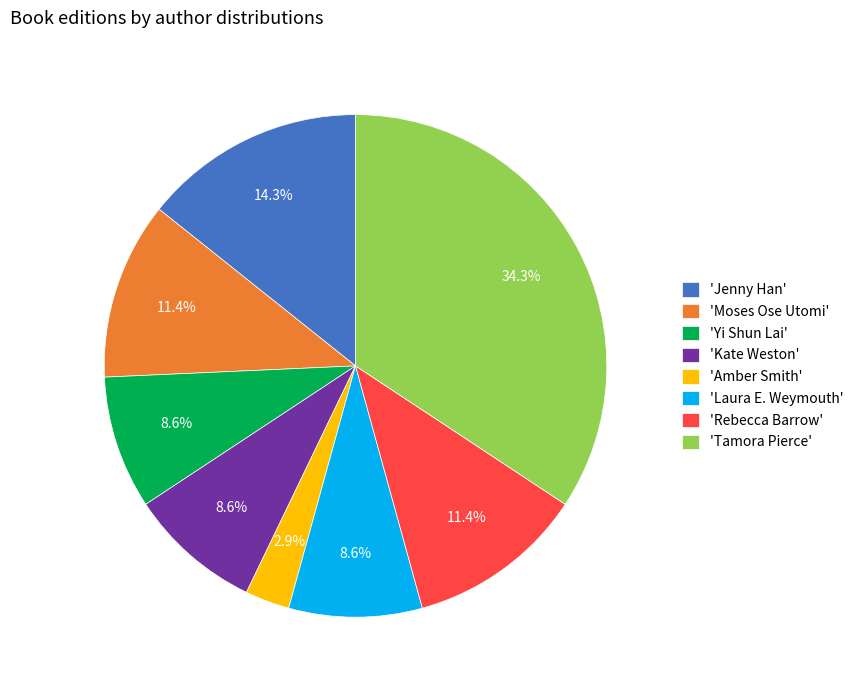

What is the total percentage of 'Jenny Han' and 'Tamora Pierce'?

48.6%